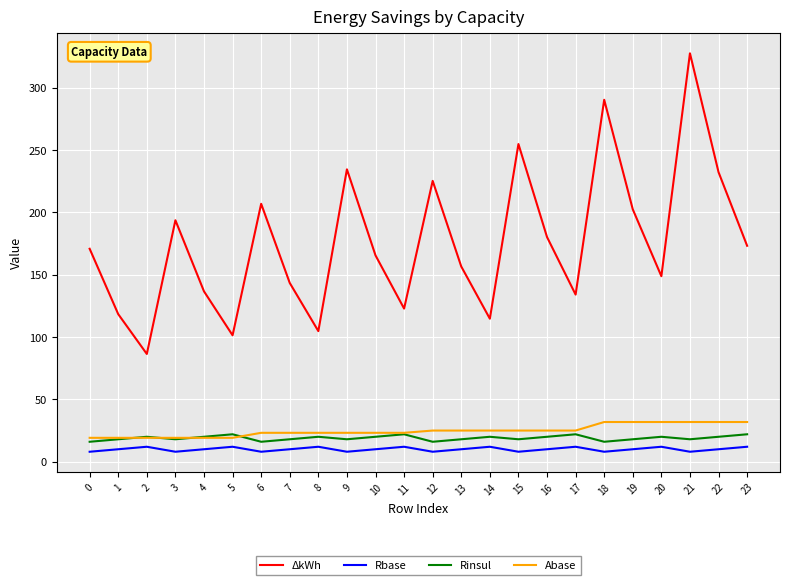

True or false: Rinsul and Rbase cross at least once.

False